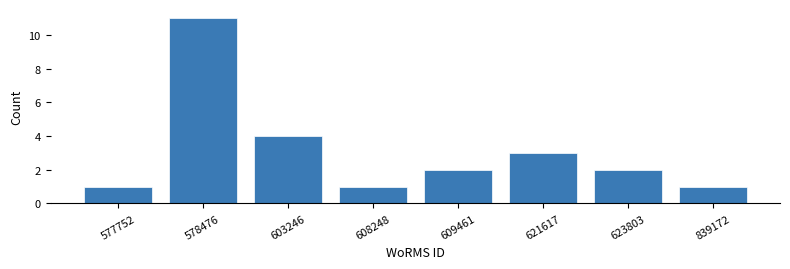

Reading right to left, extract all data points from this chart.

839172=1	623803=2	621617=3	609461=2	608248=1	603246=4	578476=11	577752=1